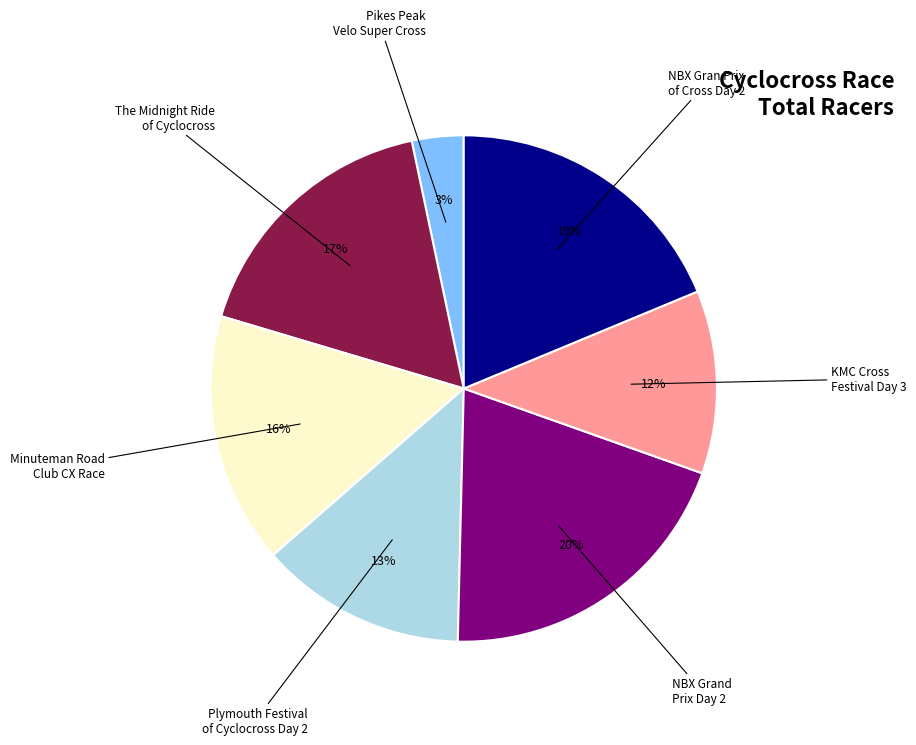

Is there a majority slice in this chart?

No